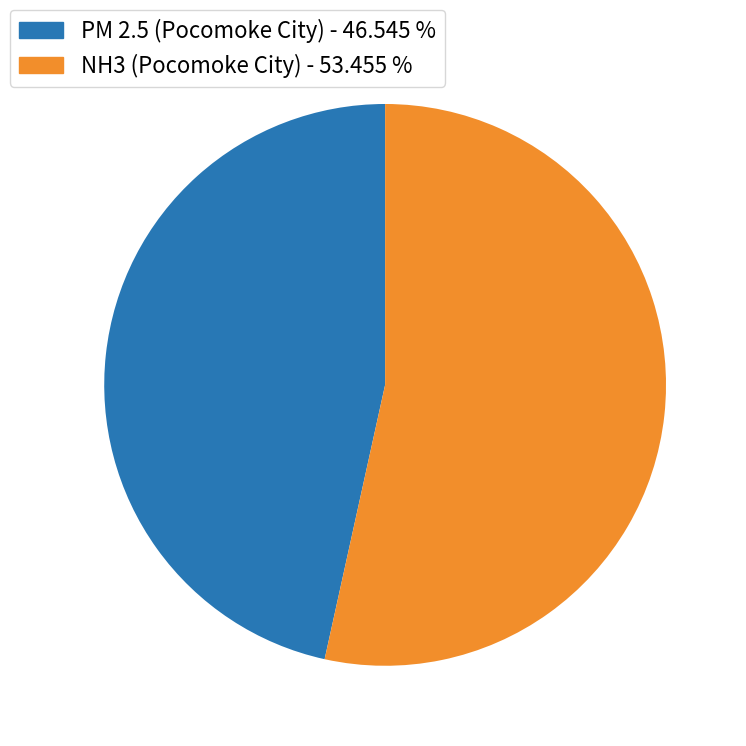

Which has a higher value, NH3 (Pocomoke City) - 53.455 % or PM 2.5 (Pocomoke City) - 46.545 %?

NH3 (Pocomoke City) - 53.455 %